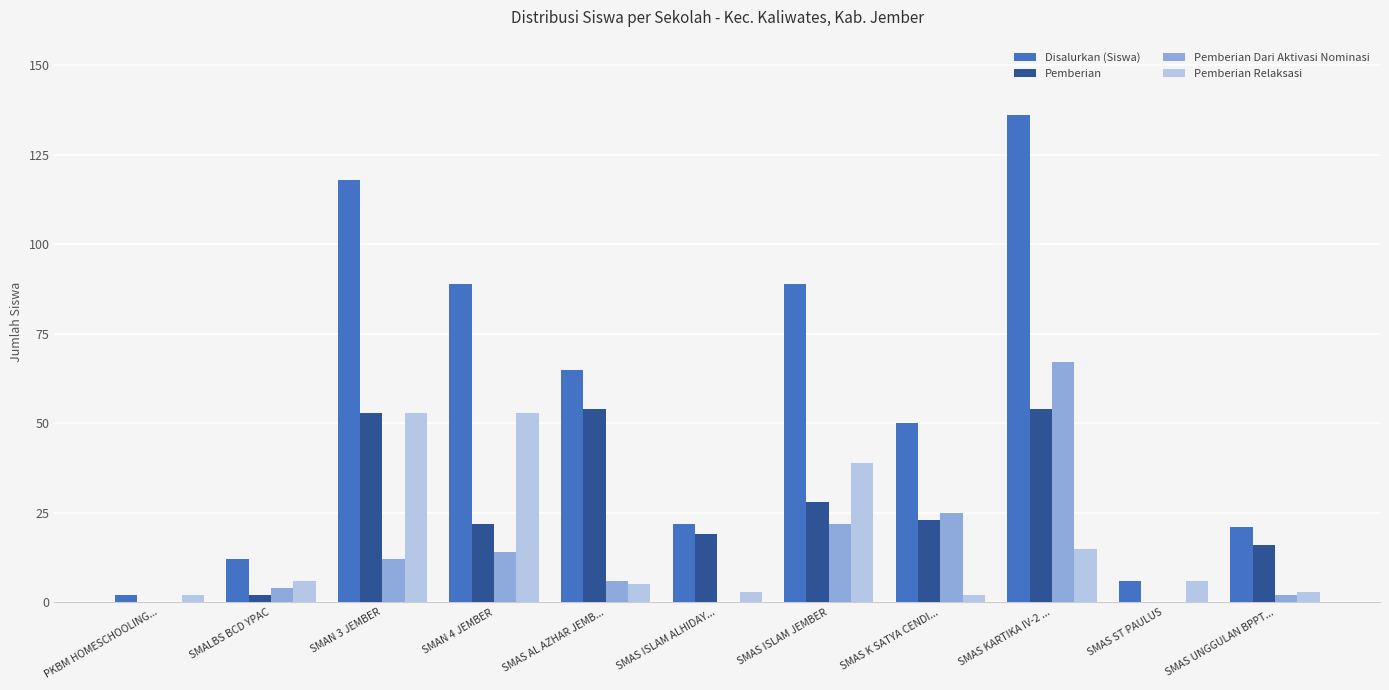

How many distinct data groups are displayed?

4